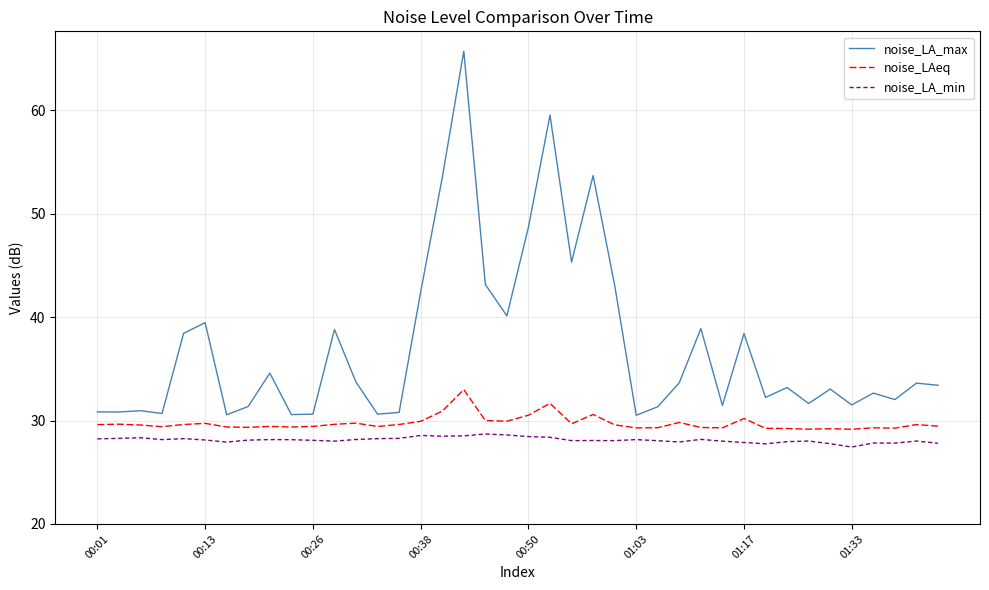

What is the minimum value shown in the chart?

27.4